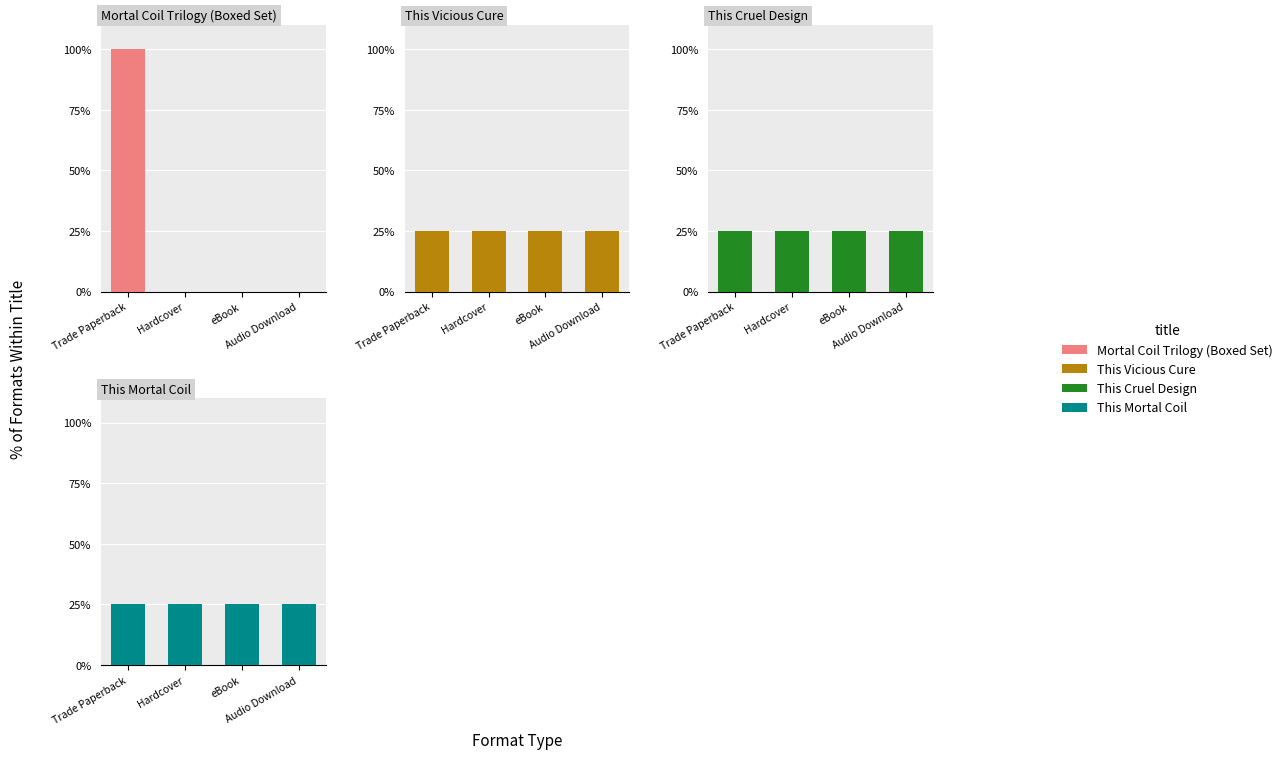

What is the average value of the This Vicious Cure series?

25